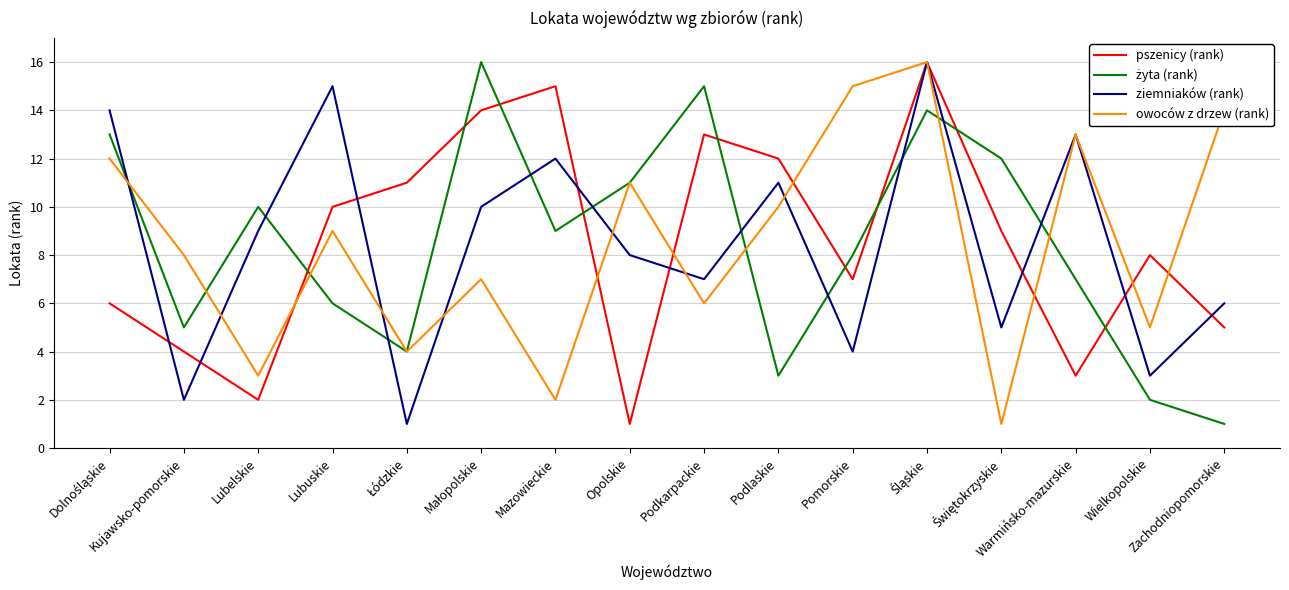

What is the maximum value shown in the chart?

16